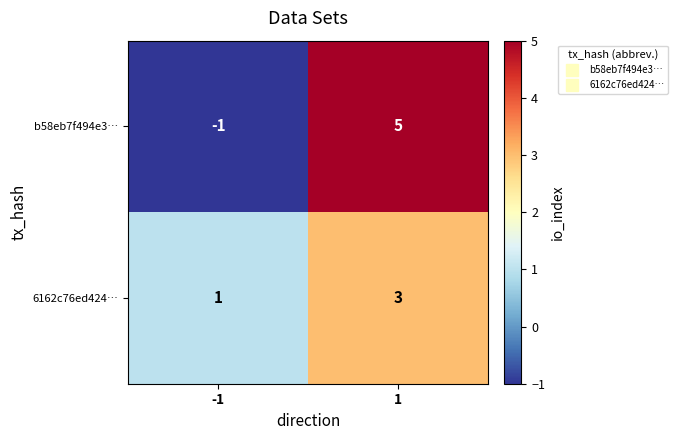

Is it true that b58eb7f494e3… equals 5 at 1?

True